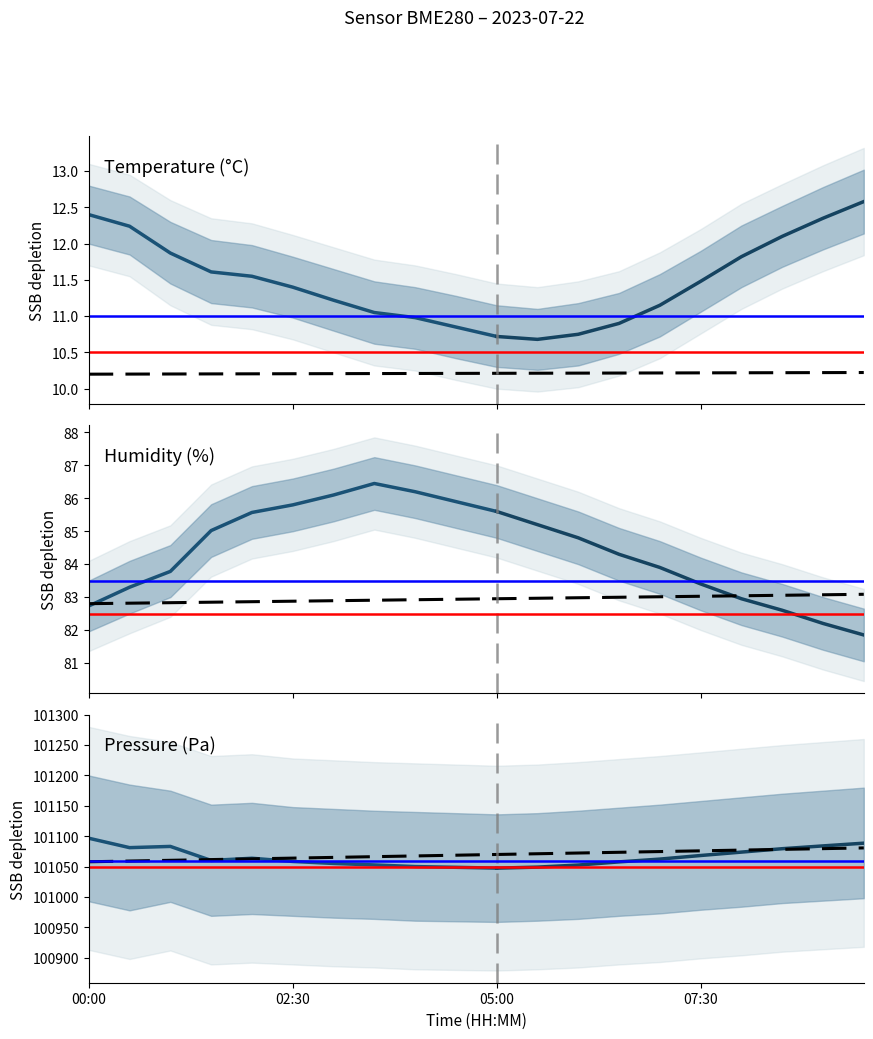

True or false: humidity has more than 2 points higher than both neighbors.

False